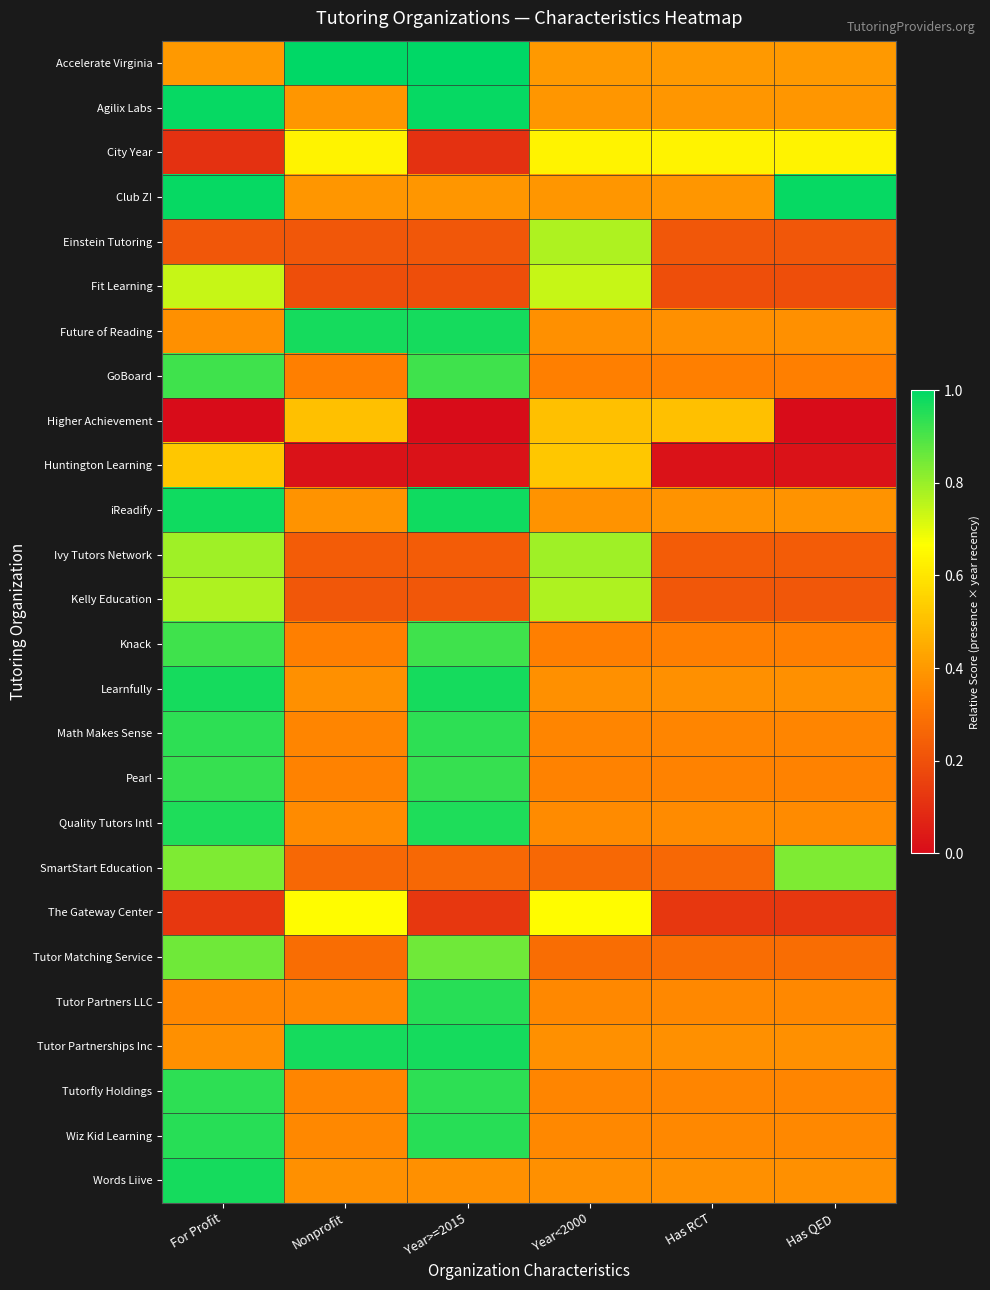

What is the spread (max minus min) of values at For Profit?

1.0